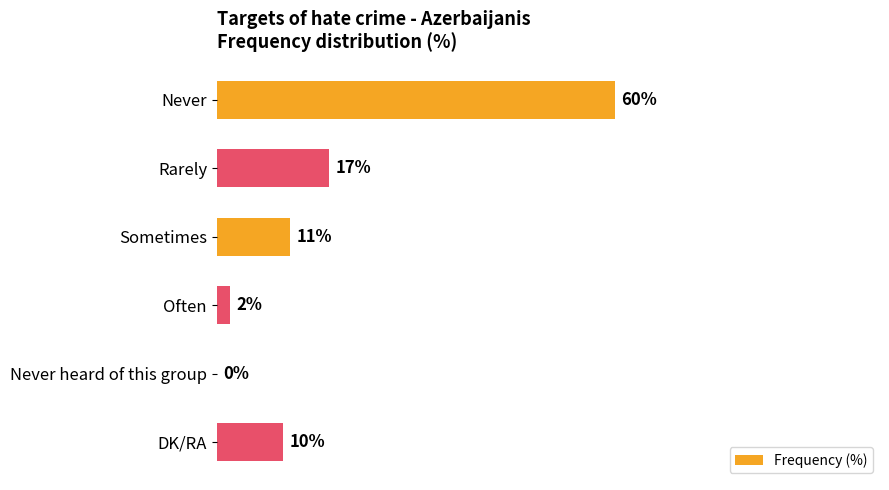

At which label is the value closest to 30?

Rarely